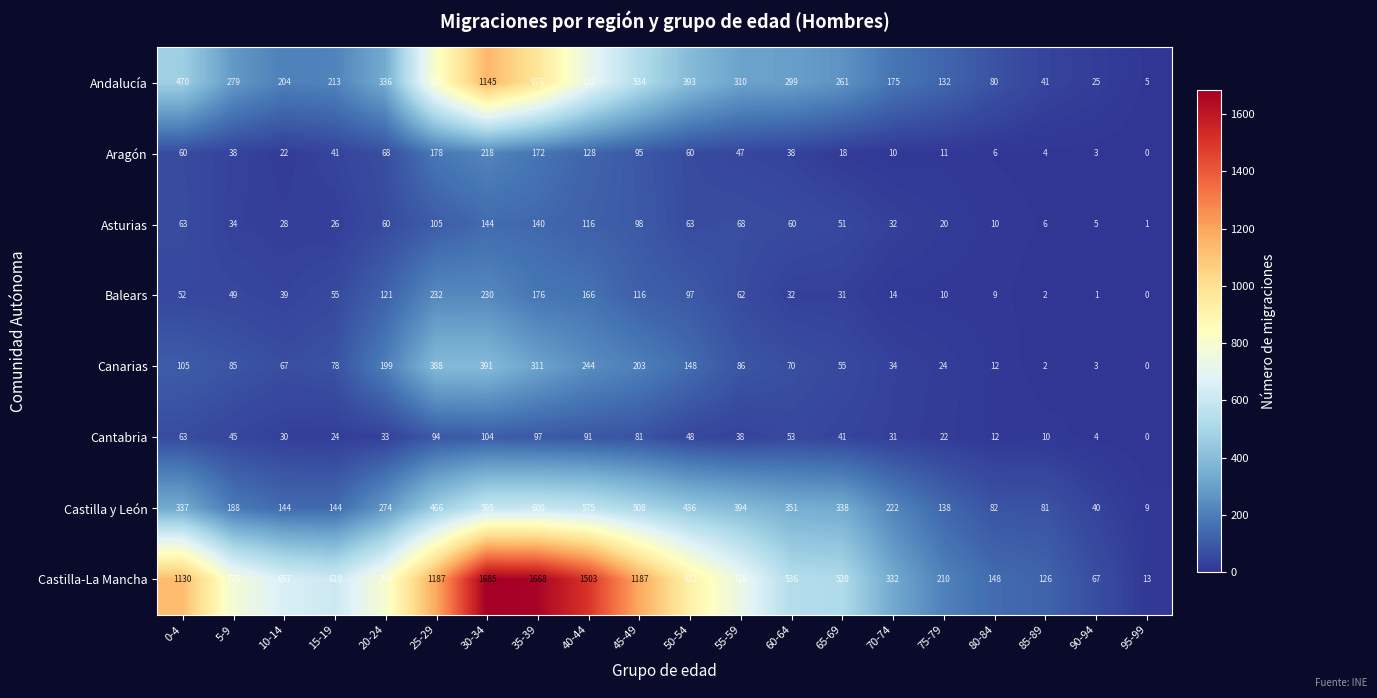

What is the sum of the Aragón values at 60-64 and 5-9?

76